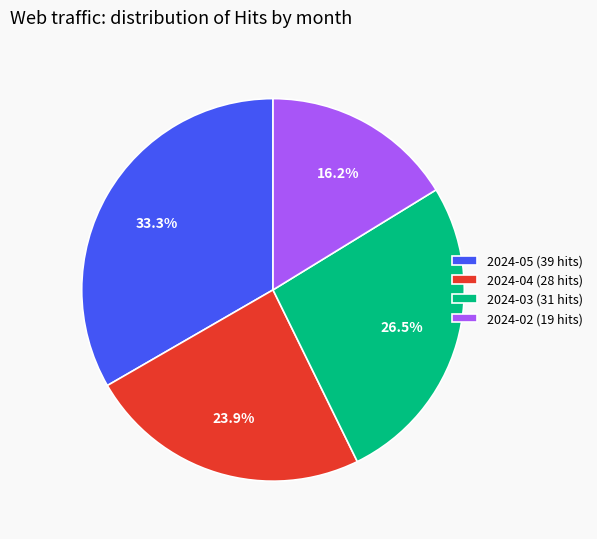

Count the number of slices in the pie.

4